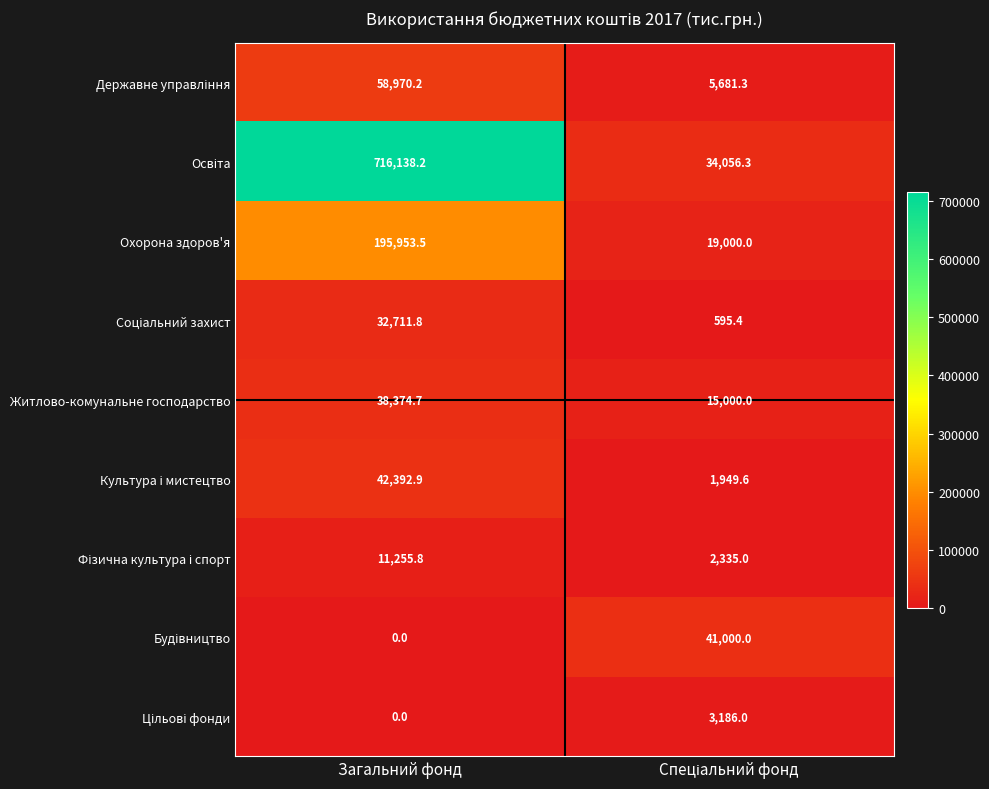

At which category is the sum across all series the highest?

Загальний фонд